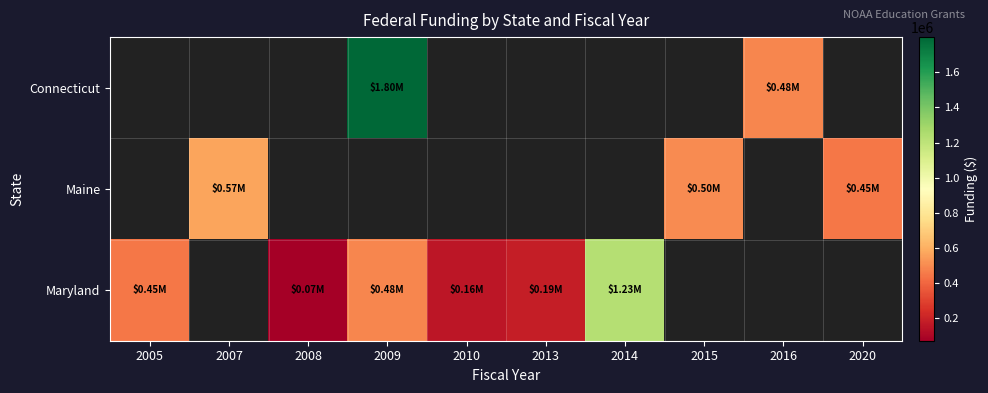

The Maryland series shows 1226820.0 at 2014. True or false?

True